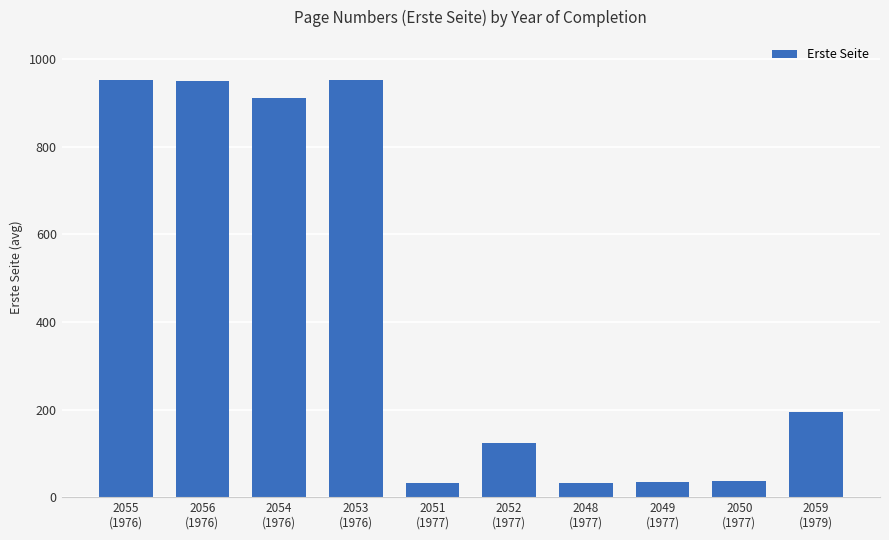

Which has a higher value, 2051
(1977) or 2055
(1976)?

2055
(1976)